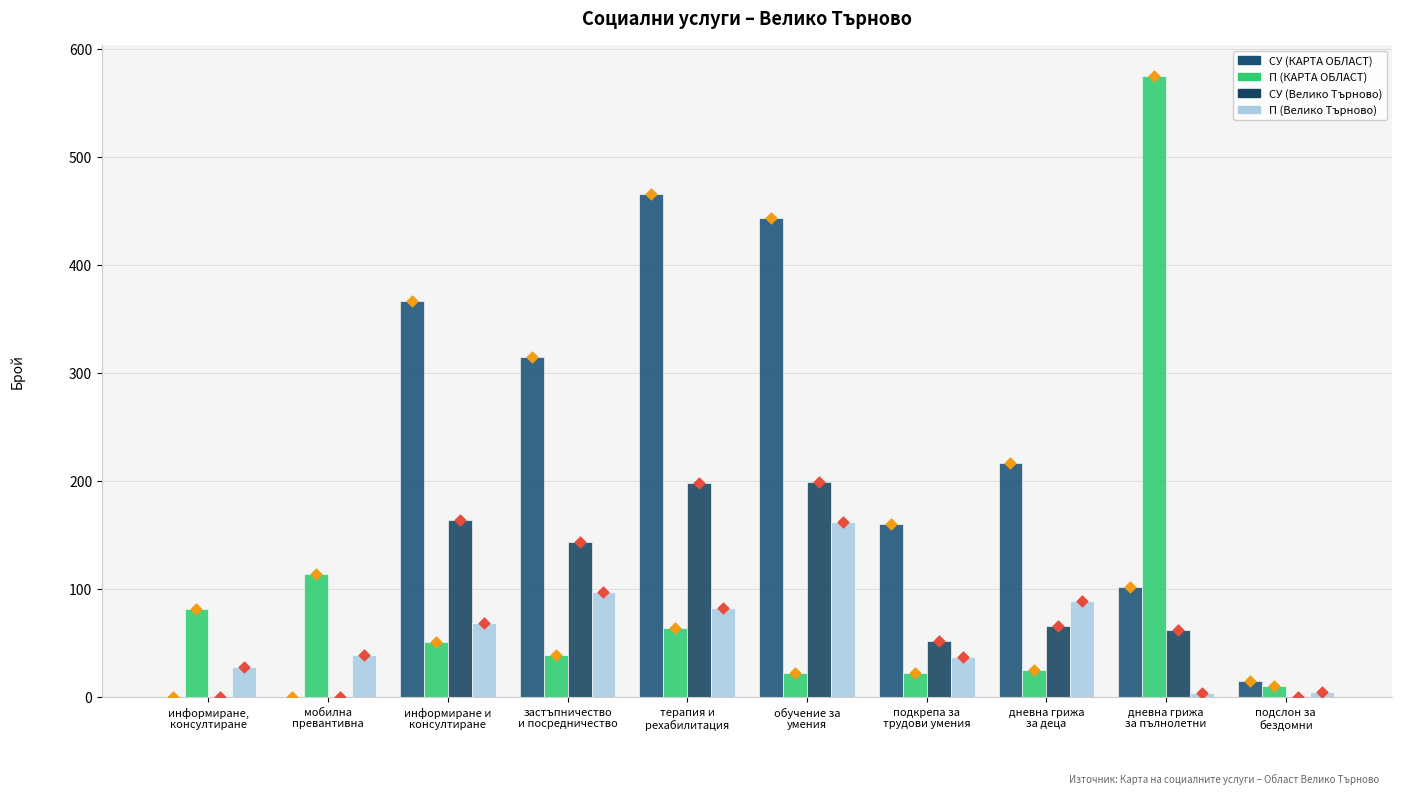

Which series contains the highest Y value?

П (КАРТА ОБЛАСТ)